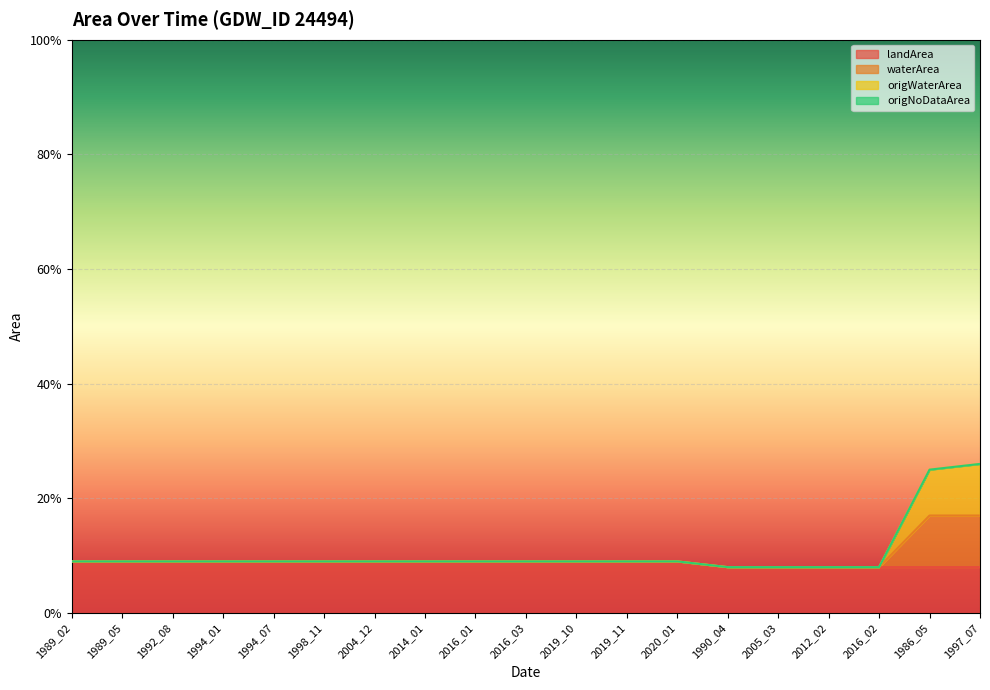

What is the smallest value displayed?

0.1